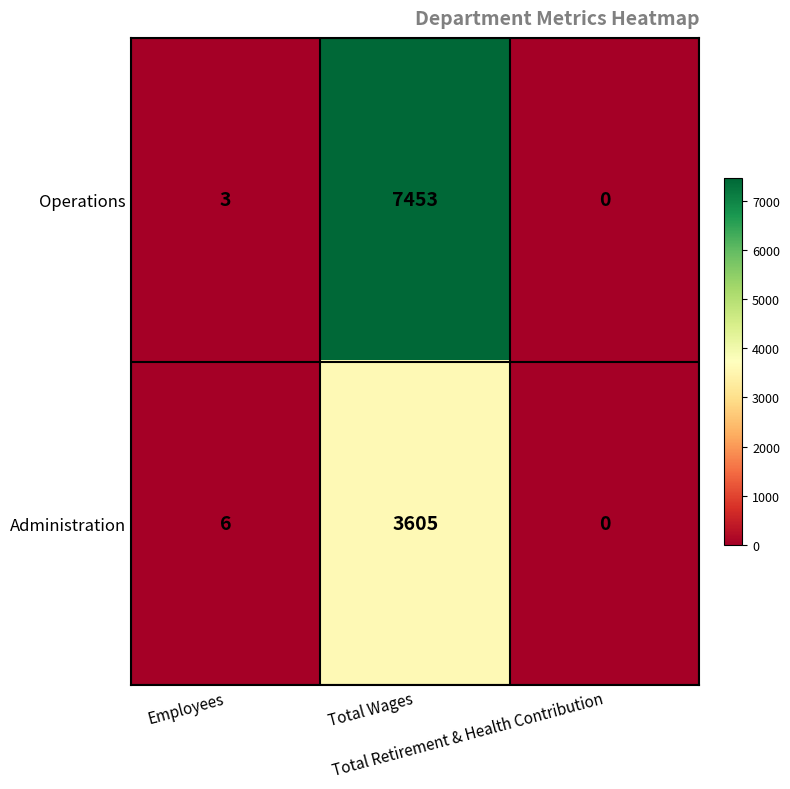

Rank the series by their maximum value, from lowest to highest.

Administration, Operations